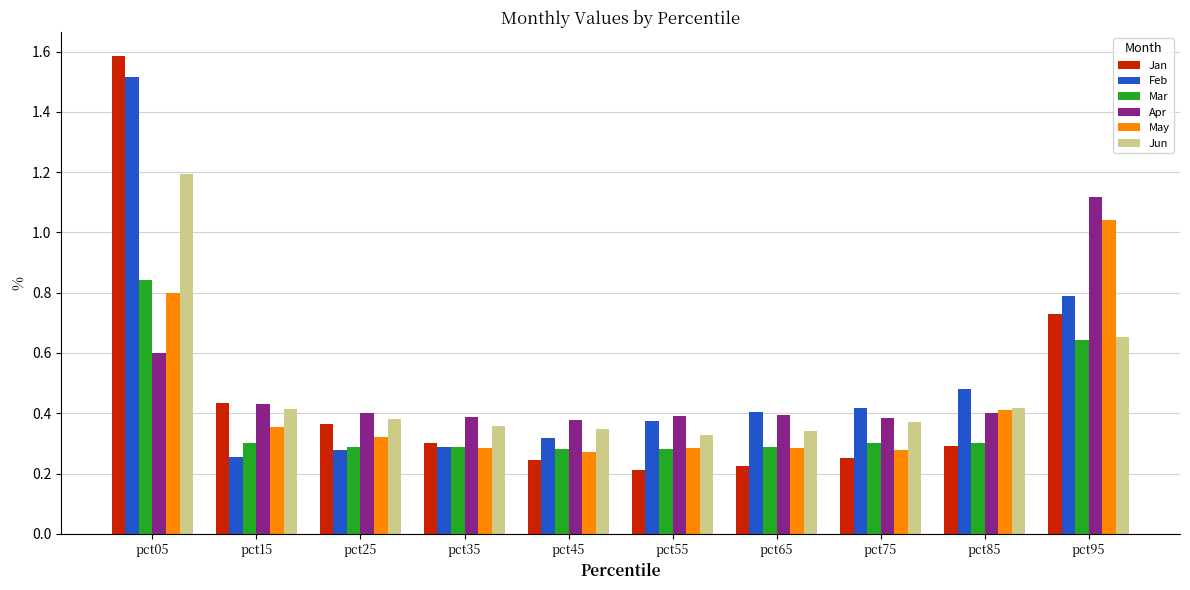

True or false: Feb has a value of 0.7 at pct85.

False